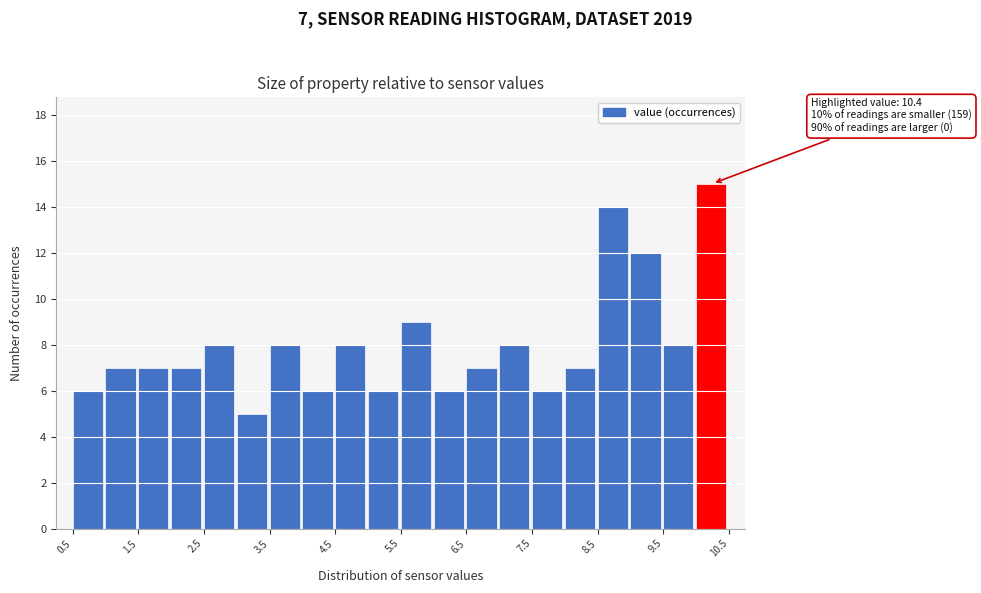

Which range on the x-axis has the tallest bar?

10.0 to 10.5